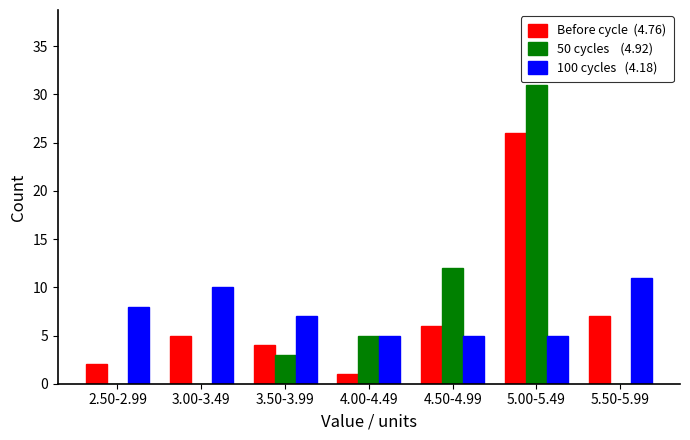

Which label corresponds to the largest value in the chart?

5.00-5.49